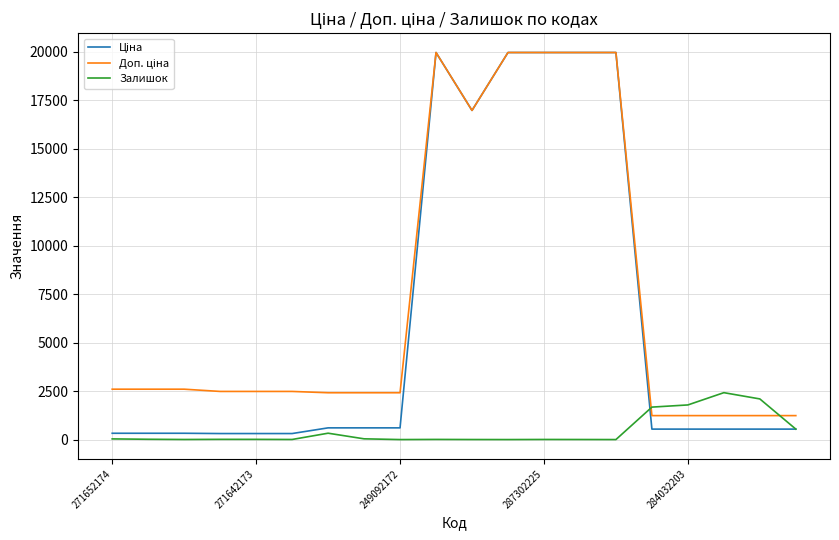

Does the chart display data point markers on the line(s)?

No